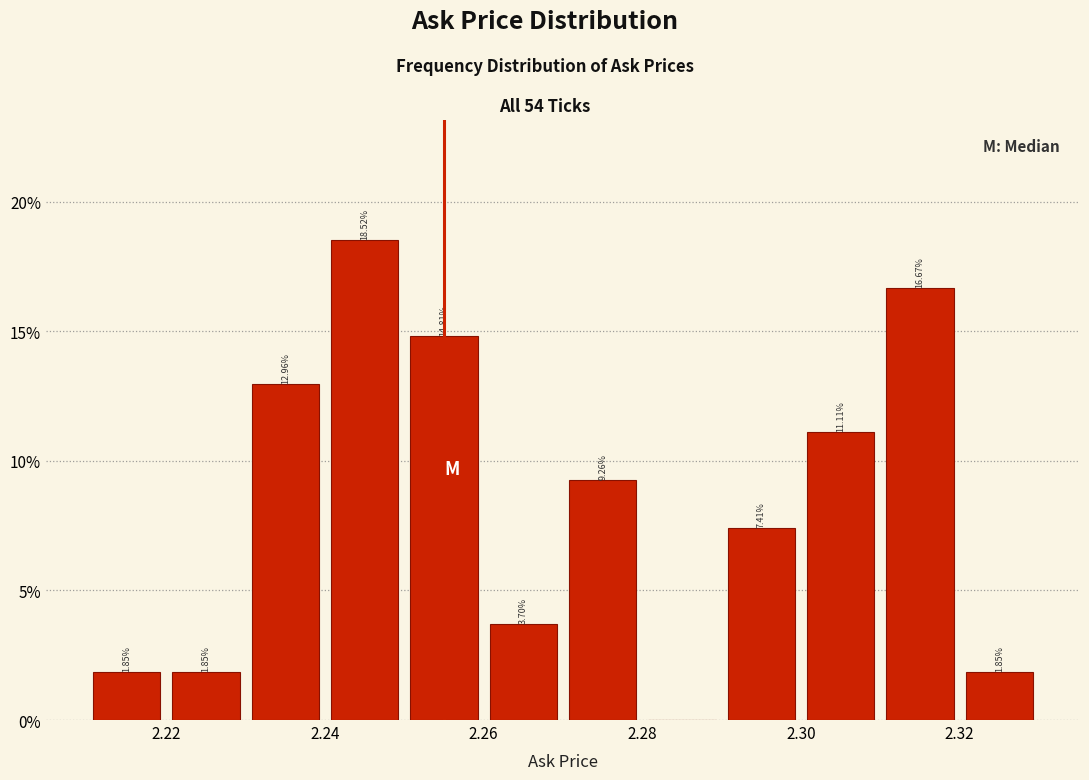

Over which range of the x-axis is the bar tallest?

2.24 to 2.25